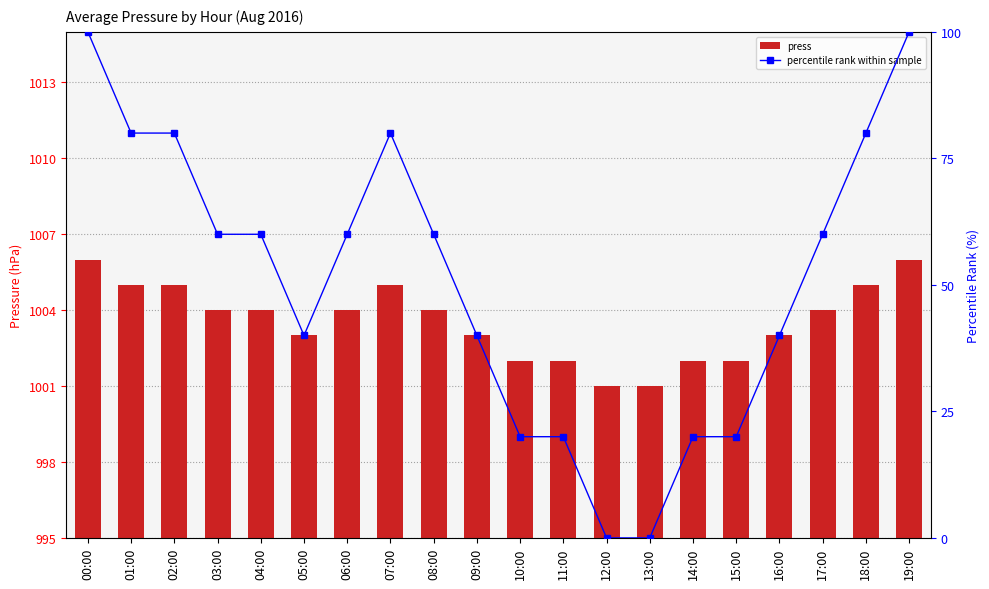

Rank the series by their maximum value, from highest to lowest.

press, percentile rank within sample